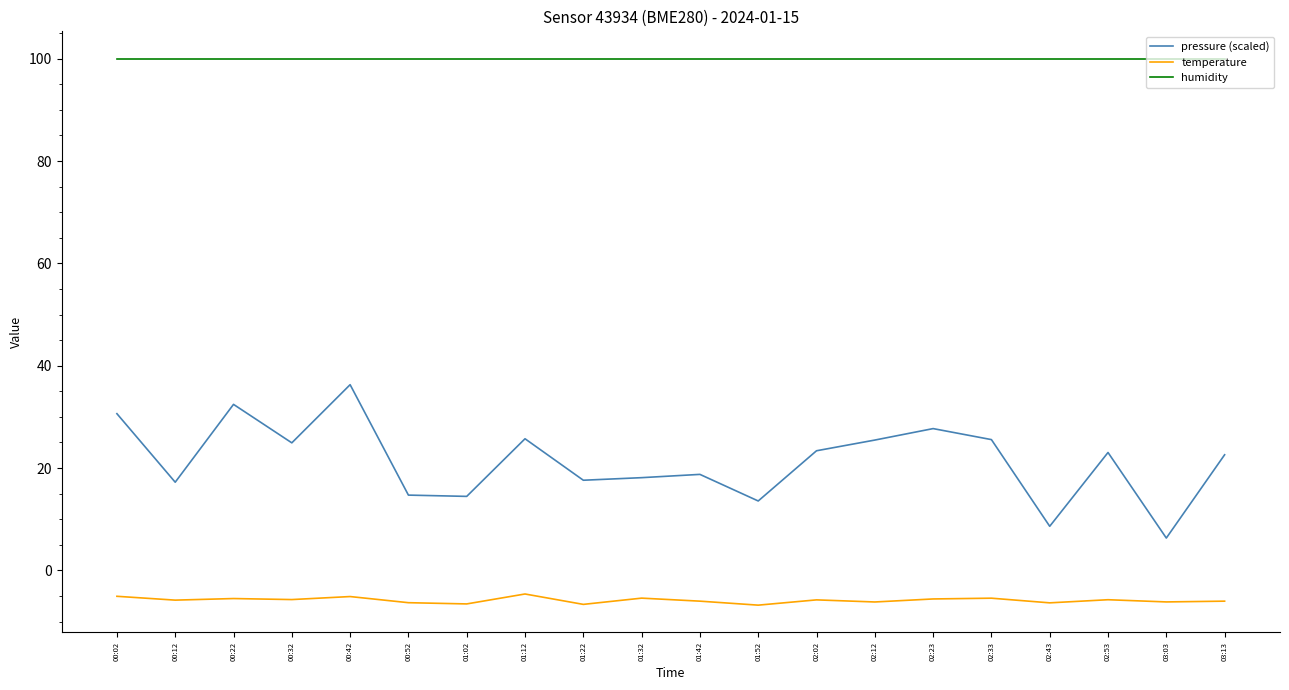

What is the spread (max minus min) of values at 00:32?

105.7